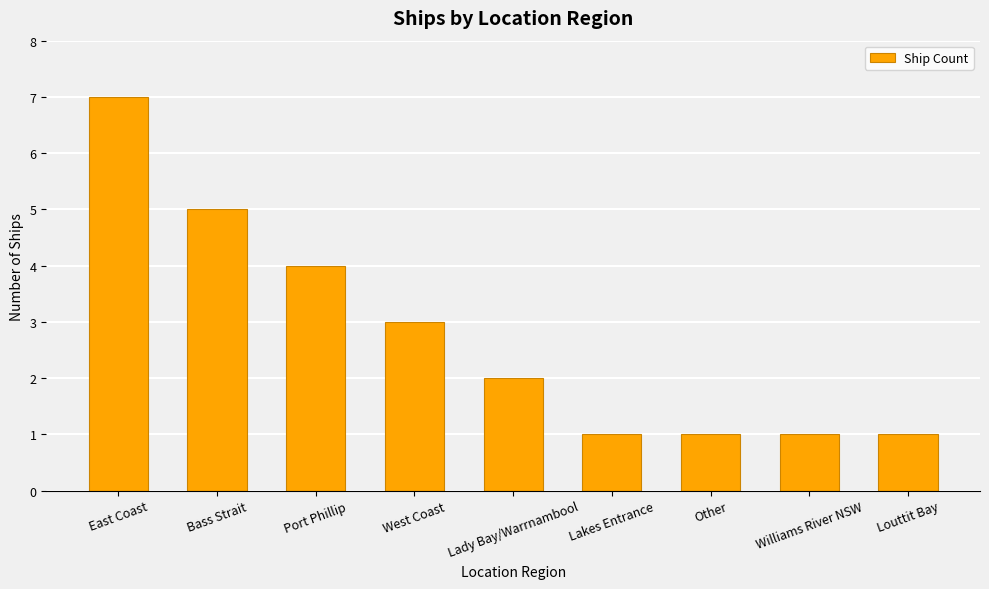

How many data points are less than 2?

4